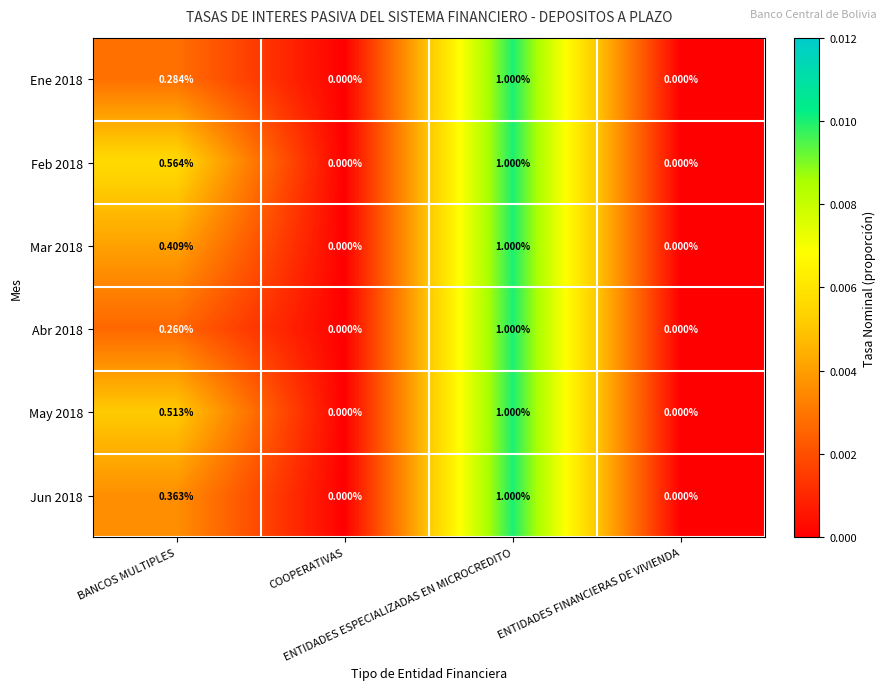

Which category has the lowest value across all series?

COOPERATIVAS